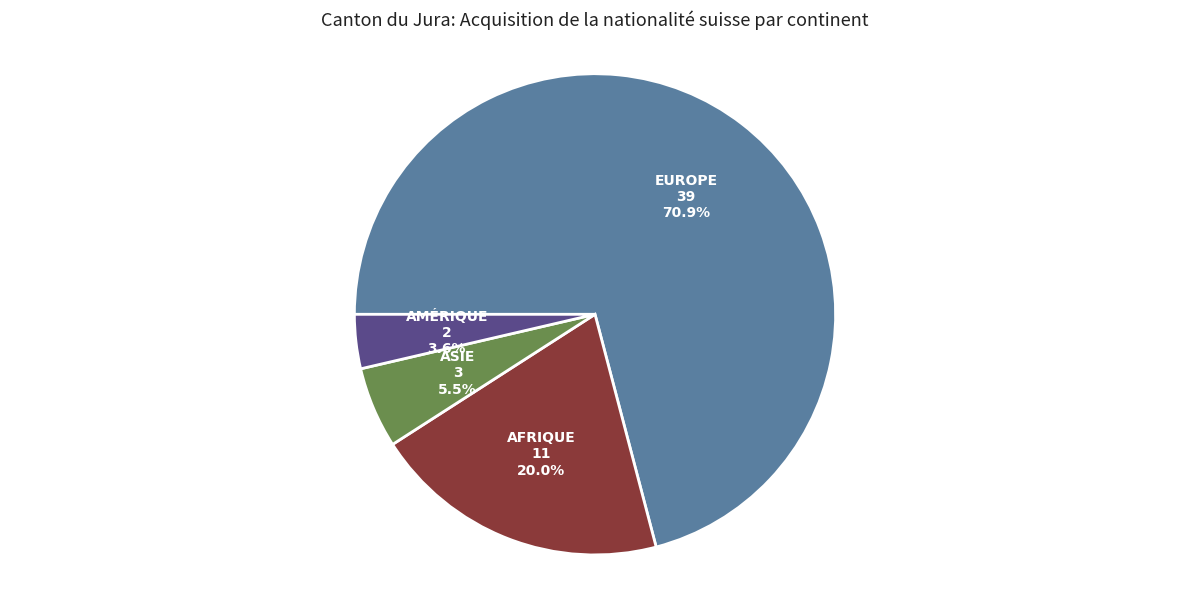

Is there a majority slice in this chart?

Yes